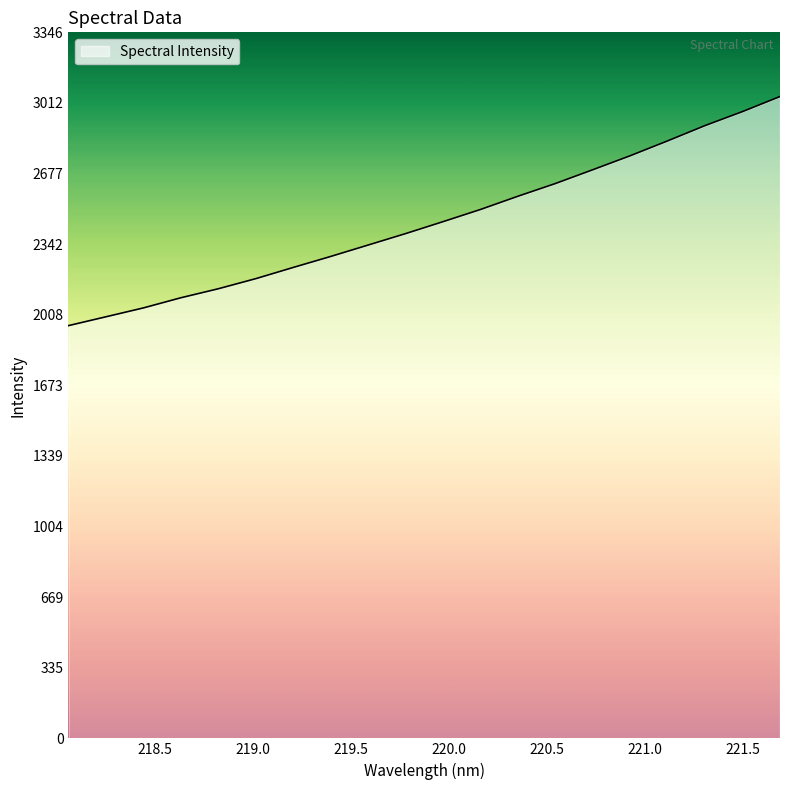

What is the maximum value shown in the chart?

3042.1